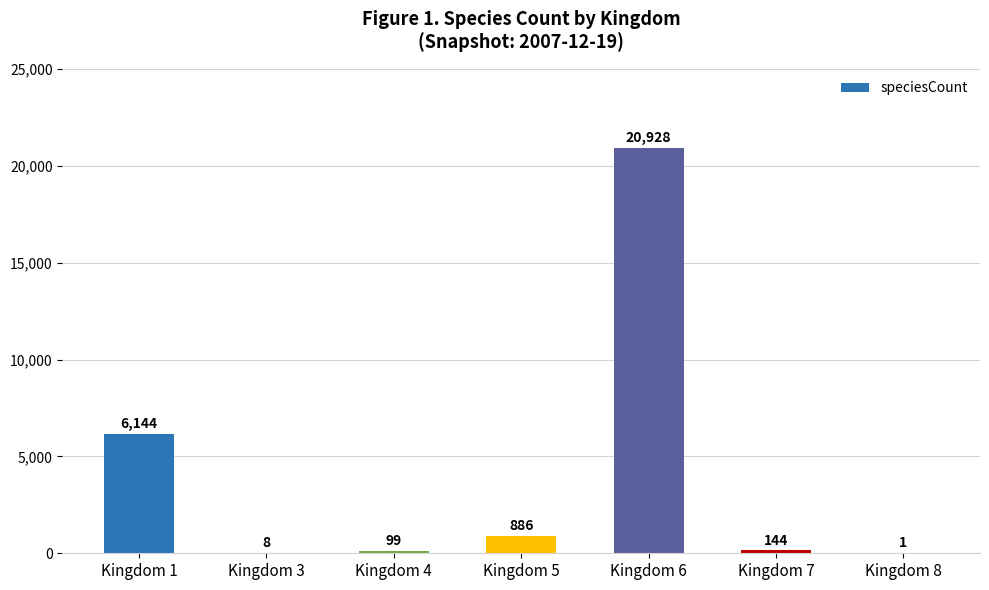

What is the maximum value shown in the chart?

20928